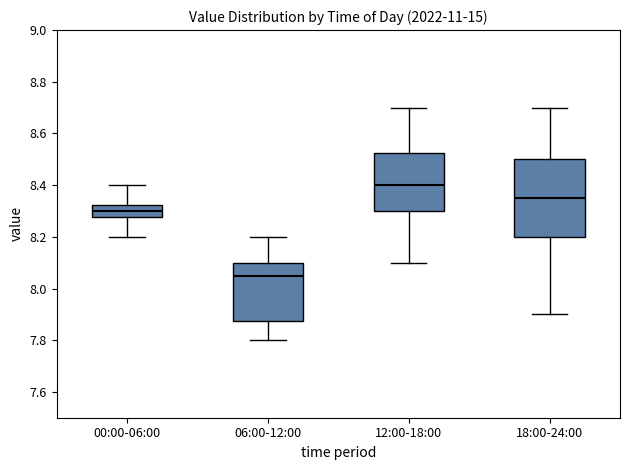

Which box is the tallest, from its lower edge to its upper edge?

18:00-24:00